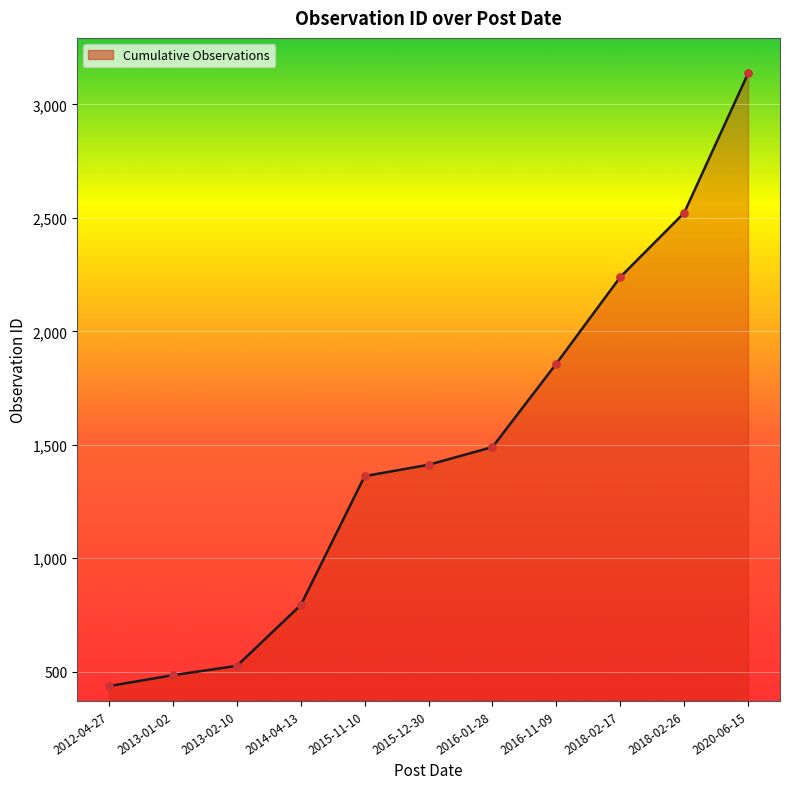

What is the change in value from 2015-12-30 to 2018-02-17?

+827